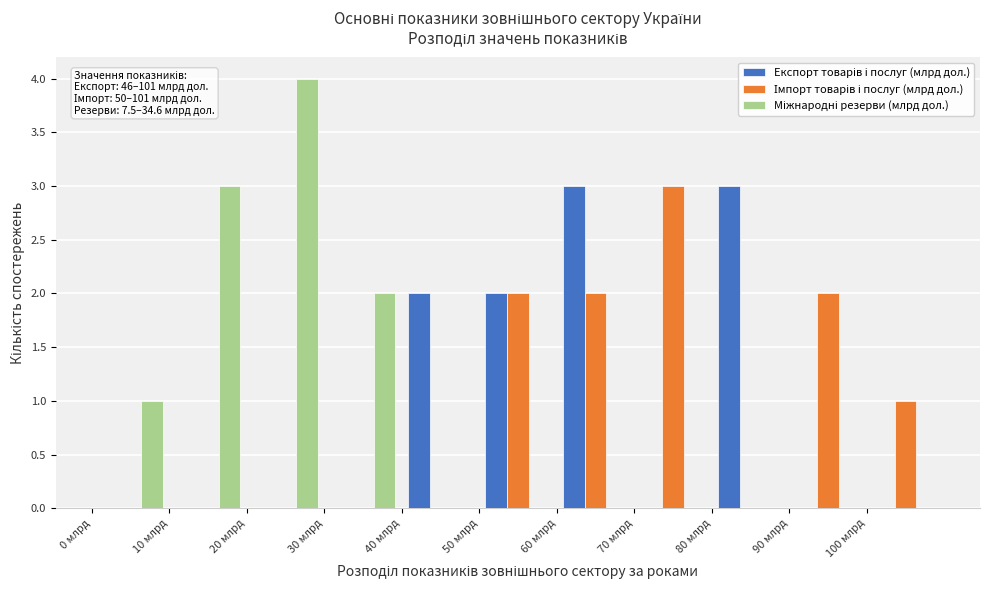

In the Міжнародні резерви (млрд дол.) series, which range on the x-axis has the tallest bar?

20 to 30